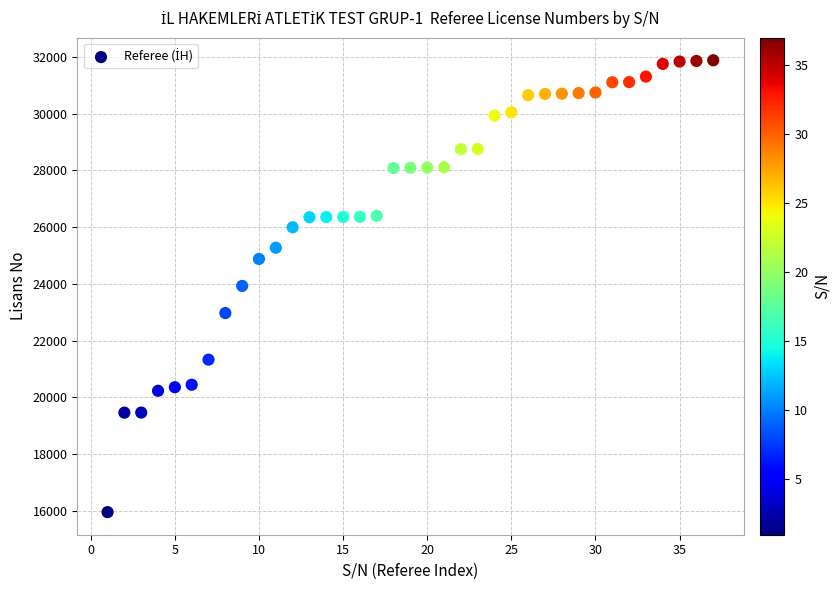

What is the range of X values (max minus min)?

36